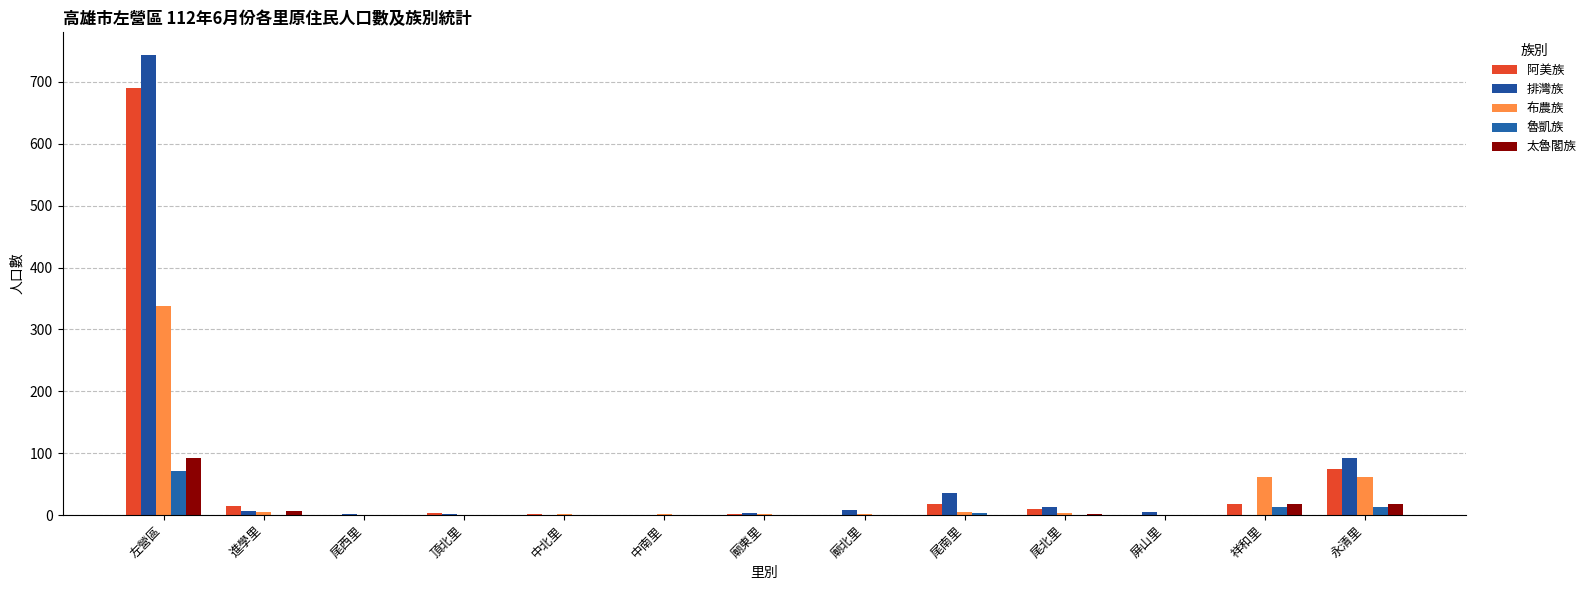

What is the difference between the maximum and minimum values in the 魯凱族 series?

71